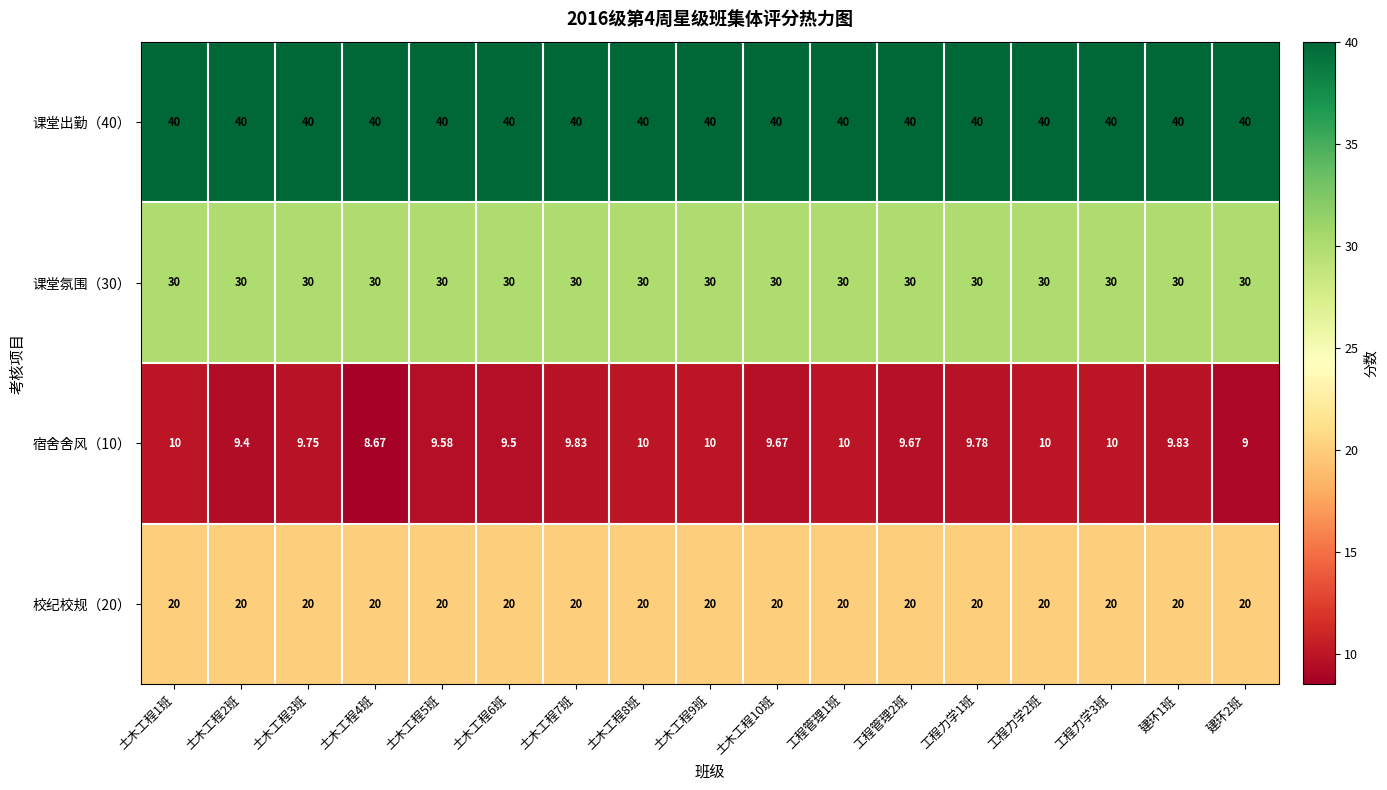

Is the value of 课堂氛围（30） at 土木工程1班 greater than the value of 宿舍舍风（10） at 土木工程5班?

Yes